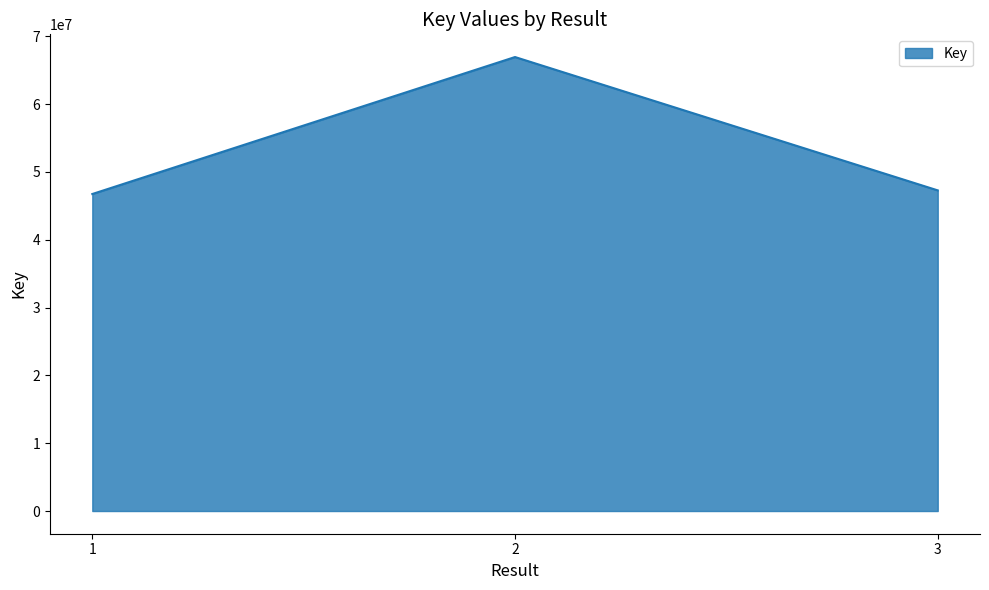

What is the ratio of the value at 1 to the value at 3?

1.0